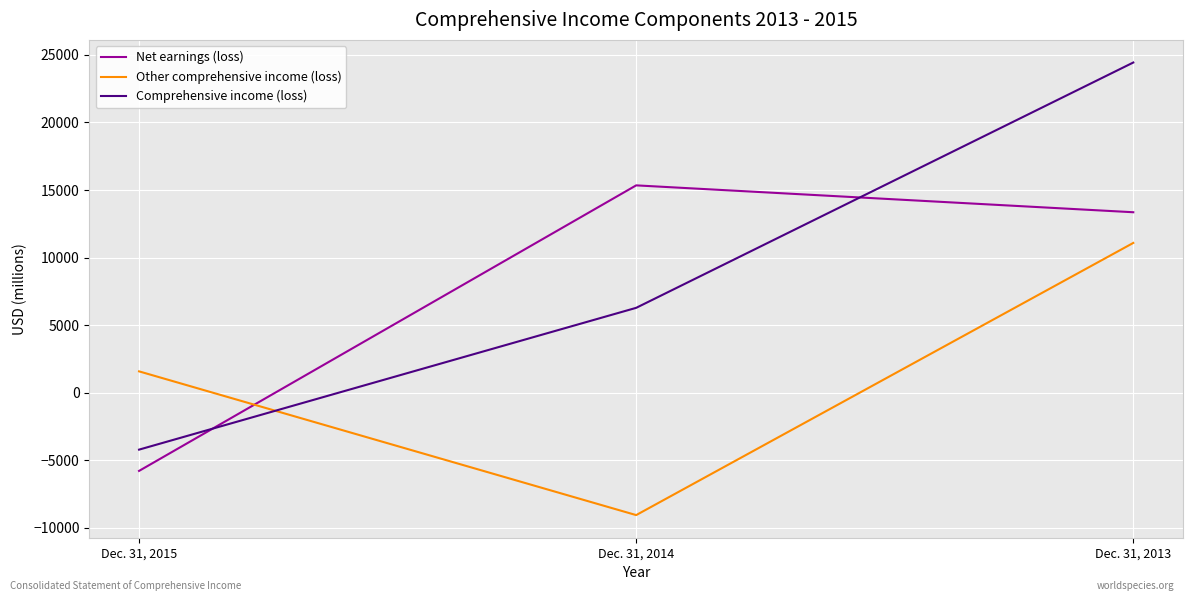

At which category does the chart reach its minimum across all series?

Dec. 31, 2014